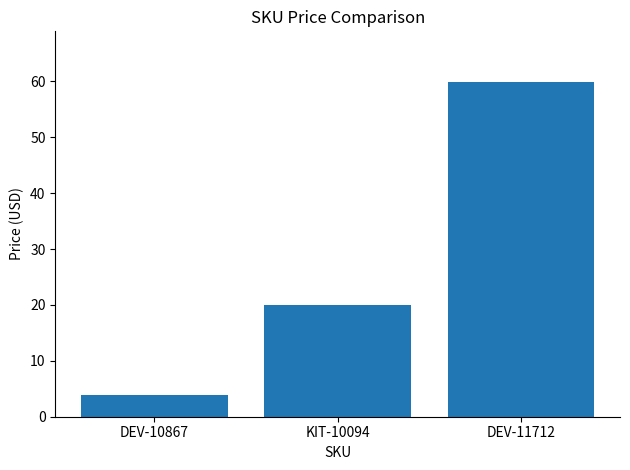

What is the average value?

28.0